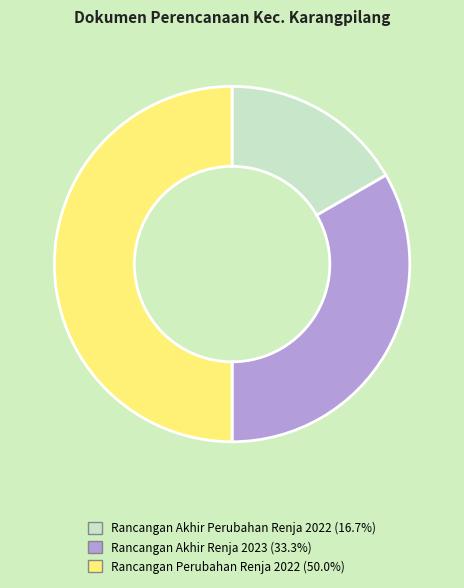

The Rancangan Perubahan Renja 2022 slice represents 50% of the pie. True or false?

True